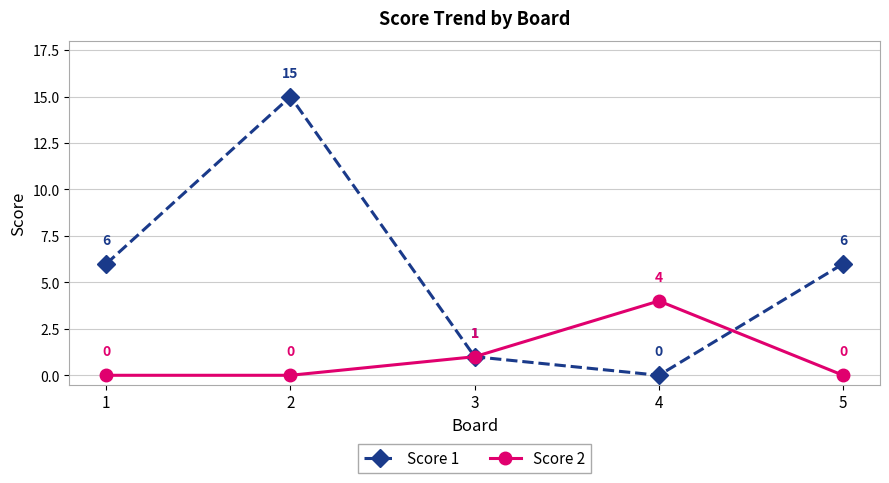

In Score 1, how many points are higher than both neighbors (excluding endpoints)?

1